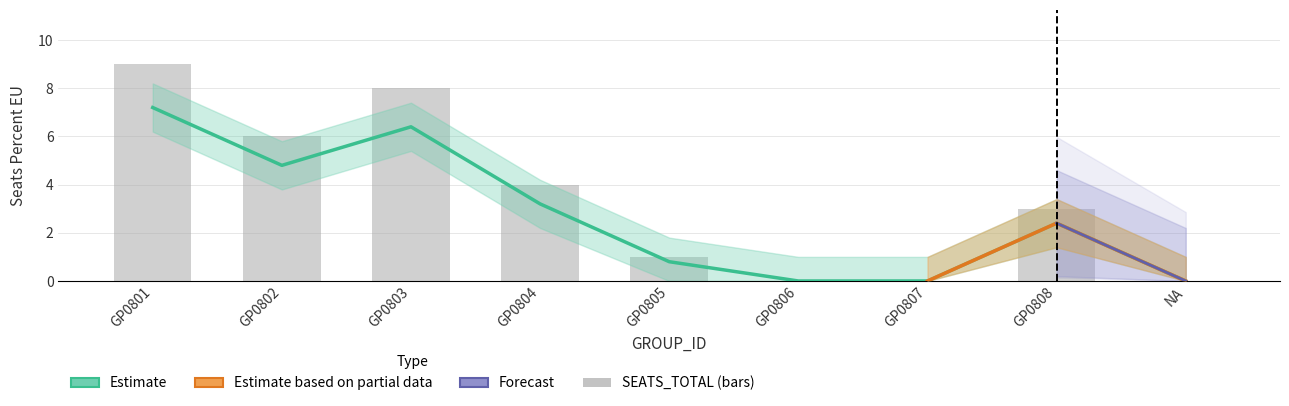

Reading left to right, list all the values displayed in this chart.

SEATS_PERCENT_EU: GP0801=7.2	GP0802=4.8	GP0803=6.4	GP0804=3.2	GP0805=0.8	GP0806=0.0	GP0807=0.0	GP0808=2.4	NA=0.0
seats_upper: GP0801=9.0	GP0802=6.0	GP0803=8.0	GP0804=4.0	GP0805=1.0	GP0806=0.0	GP0807=0.0	GP0808=3.0	NA=0.0